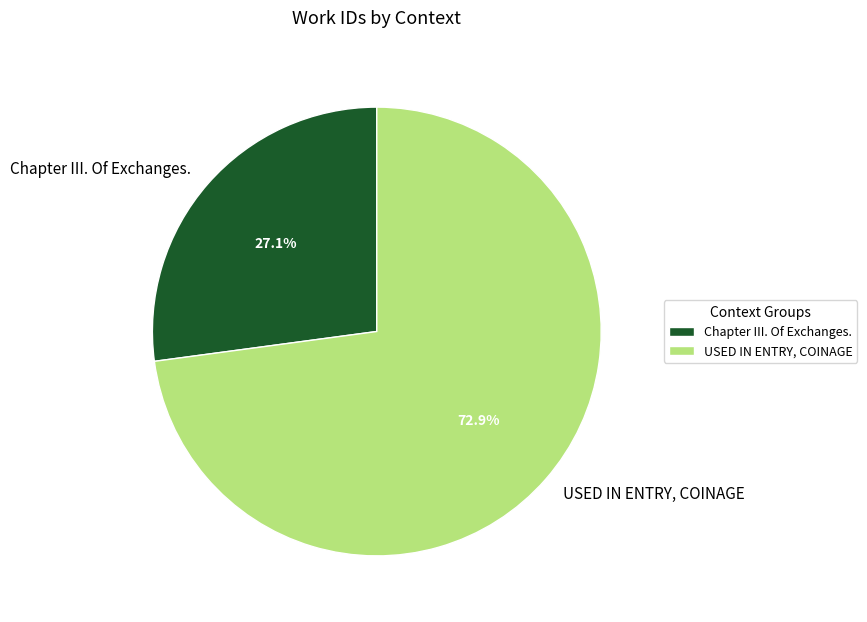

Approximately how many times larger is the value at Chapter III. Of Exchanges. compared to USED IN ENTRY, COINAGE?

0.4